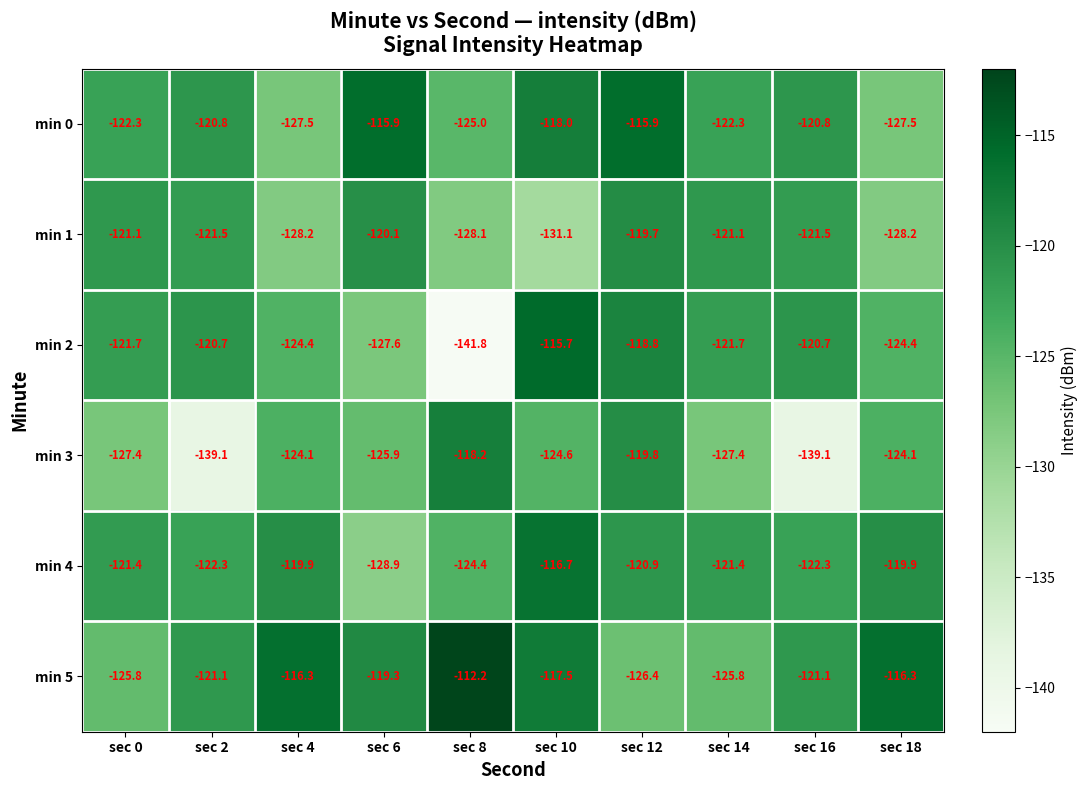

Which series has the widest spread of values?

min 2